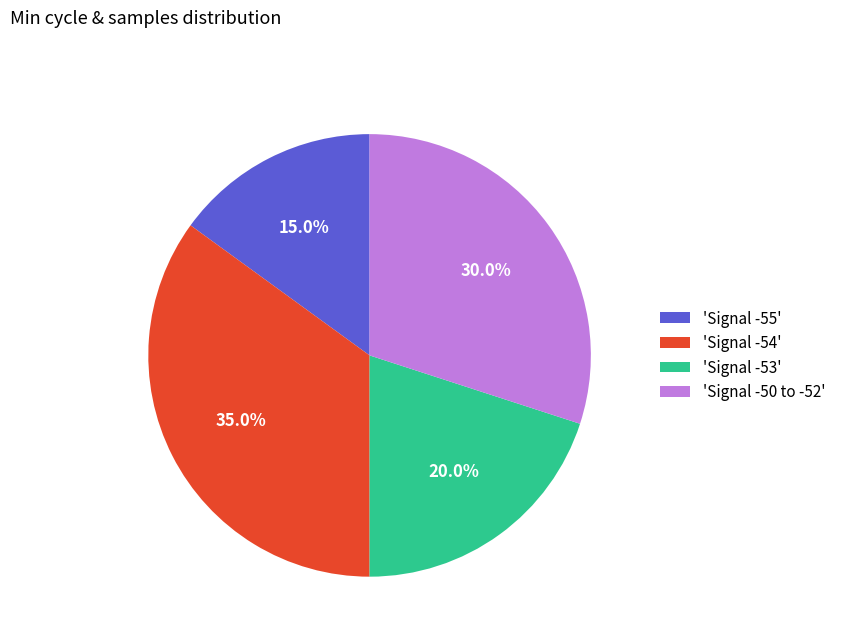

What portion of the pie excludes 'Signal -55'?

85.0%